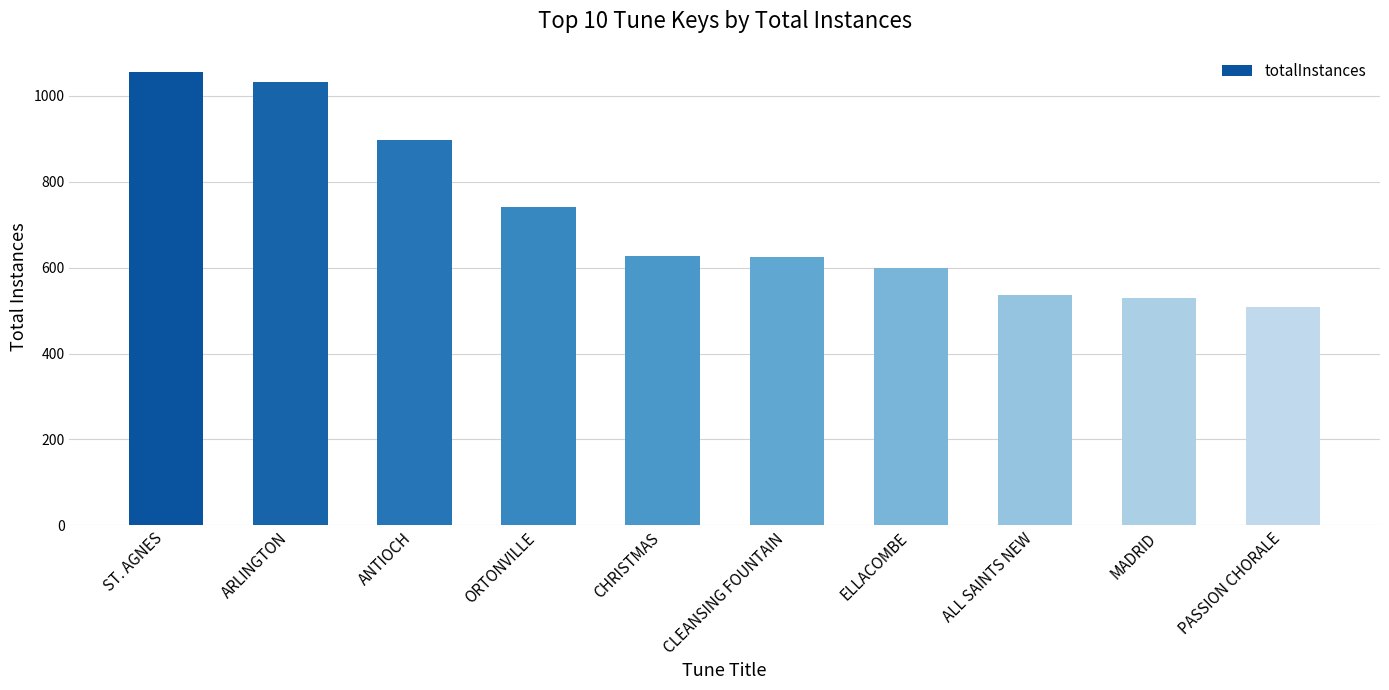

Which category has the highest value across all series?

ST. AGNES